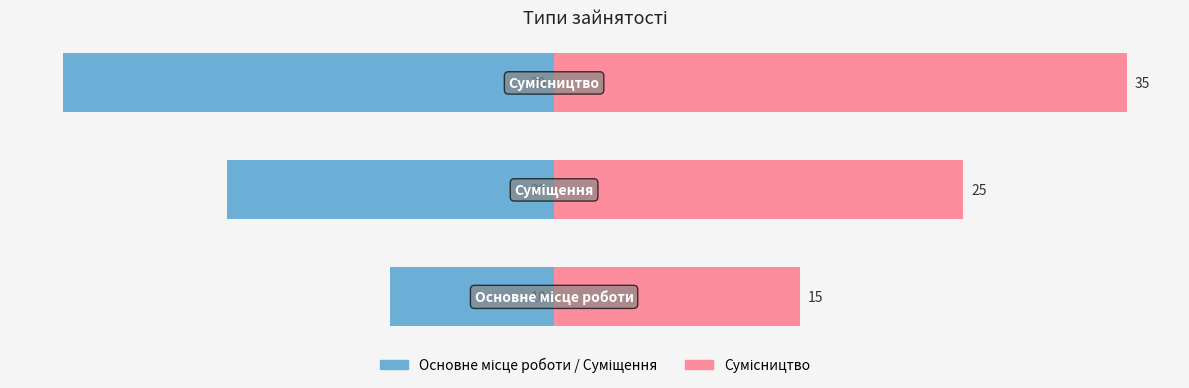

What is the spread (max minus min) of values at −30?

45